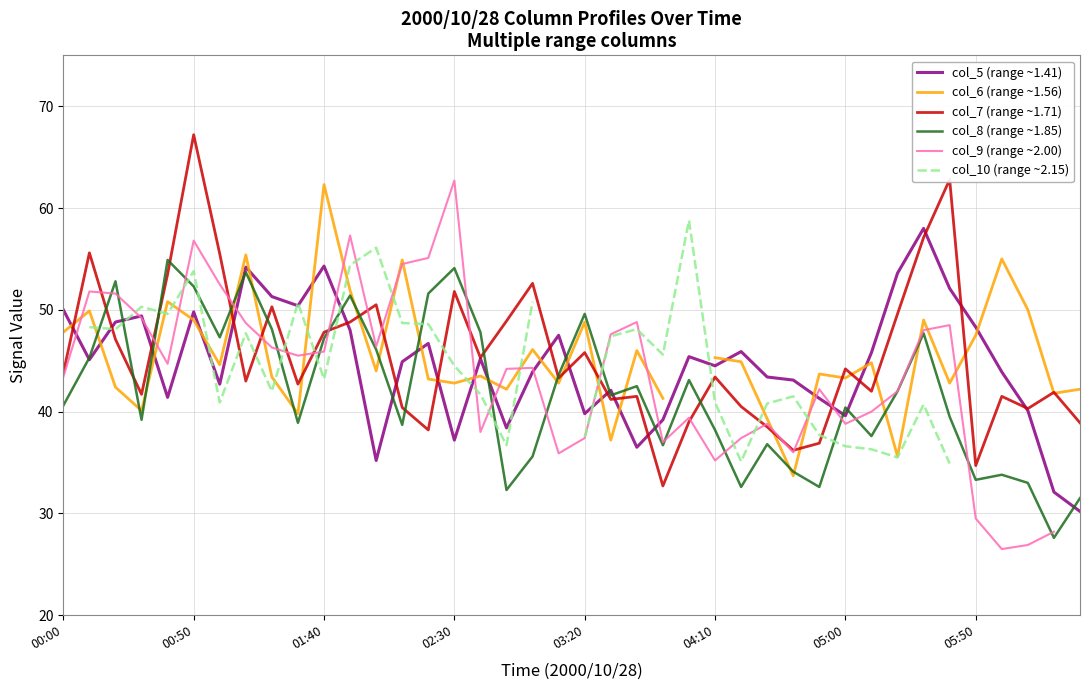

True or false: col_5 (range ~1.41) has a value of 39.8 at 03:20.

True